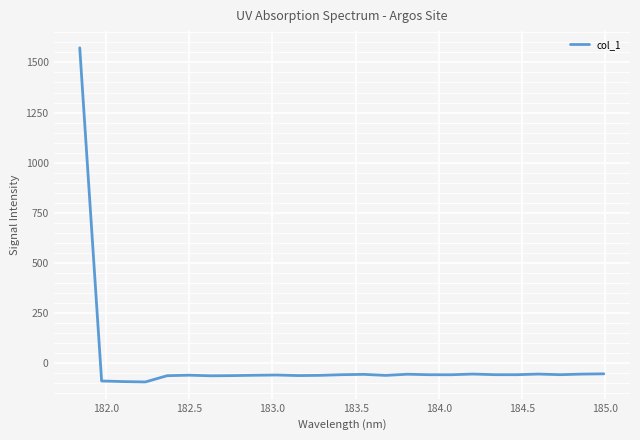

How many values exceed -57?

11